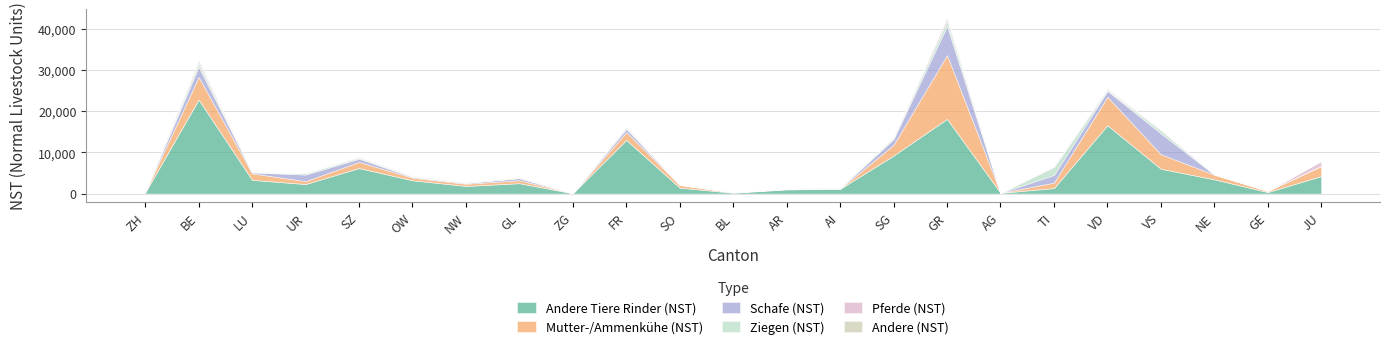

Between SZ and TI, which is larger?

SZ